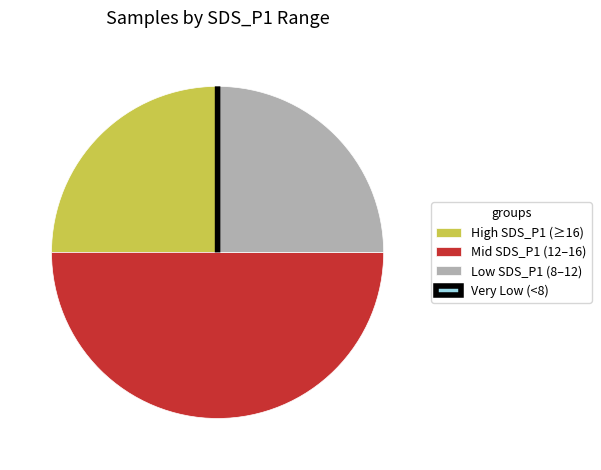

Which category has the biggest portion of the pie?

Mid SDS_P1 (12–16)